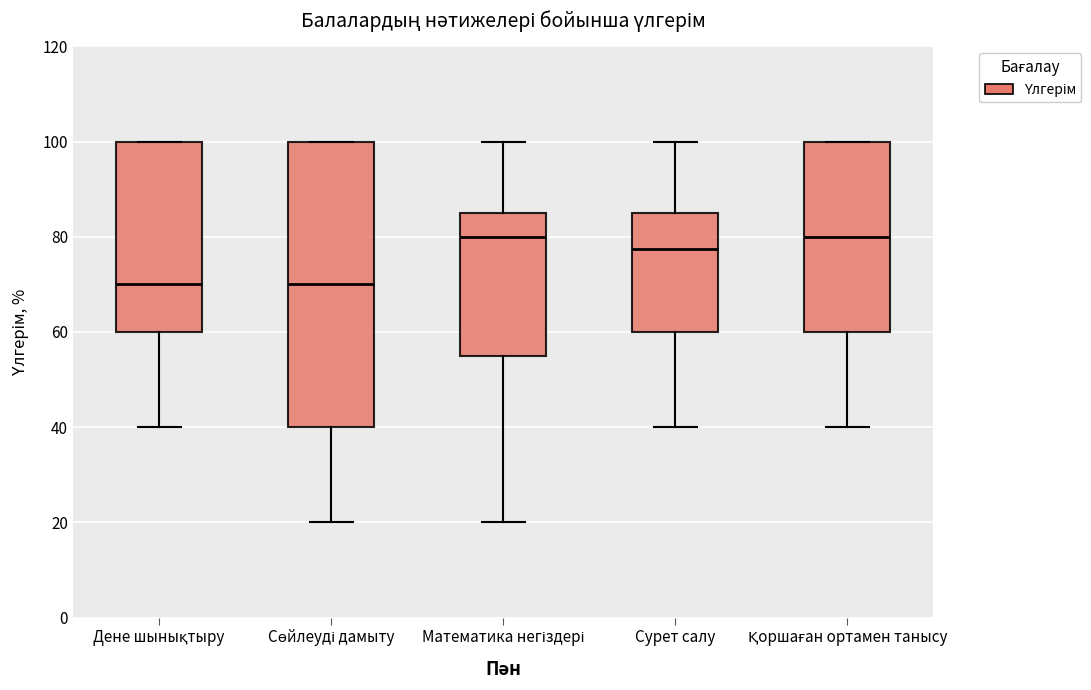

Where does the median line of the box for Дене шынықтыру sit on the y-axis? The values are not printed on the chart, so give them approximately, as read against the axis.

70